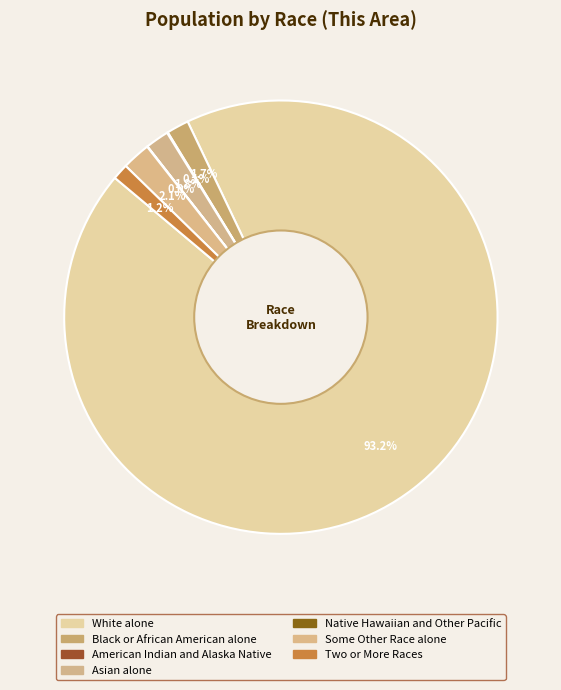

To the nearest percent, what is the difference between the largest and smallest slice percentages?

93%